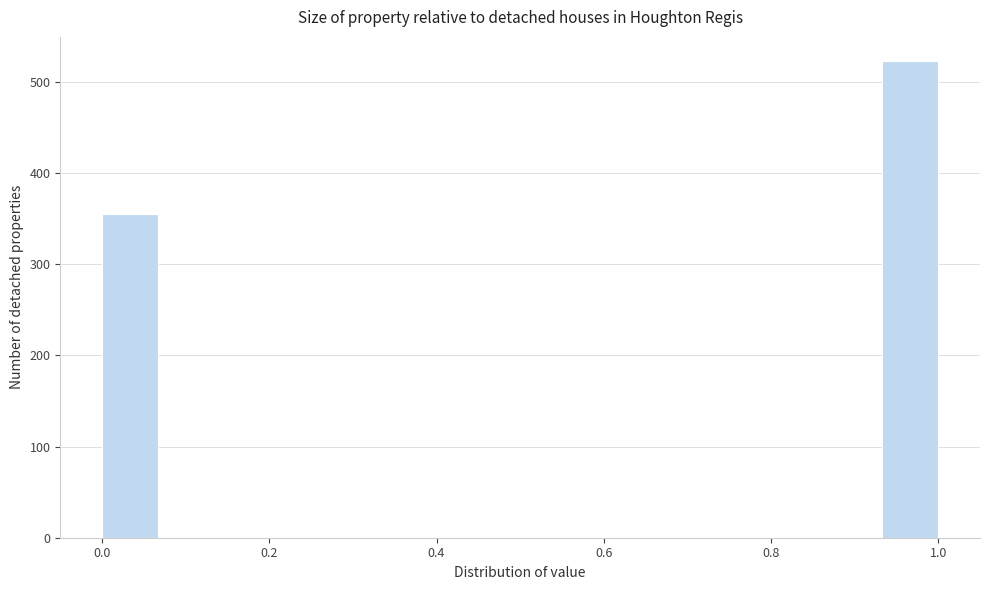

Around what value on the x-axis is the tallest bar? Give the approximate position of its centre, as read against the axis.

0.96